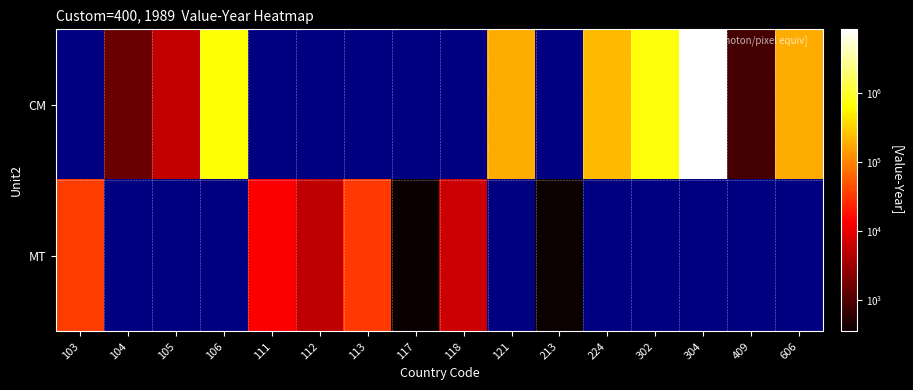

Is it true that CM equals 723147.0 at 302?

True